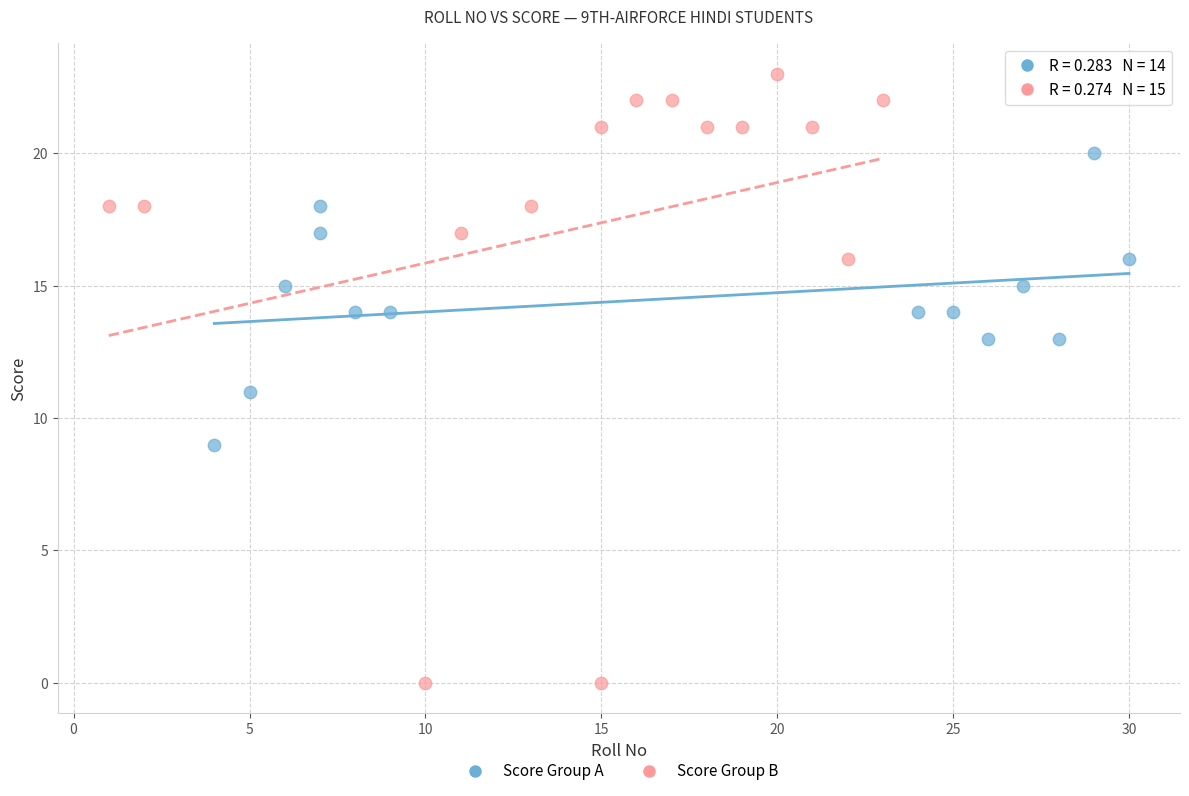

What are all the series names shown in the legend?

Score Group A, Score Group B